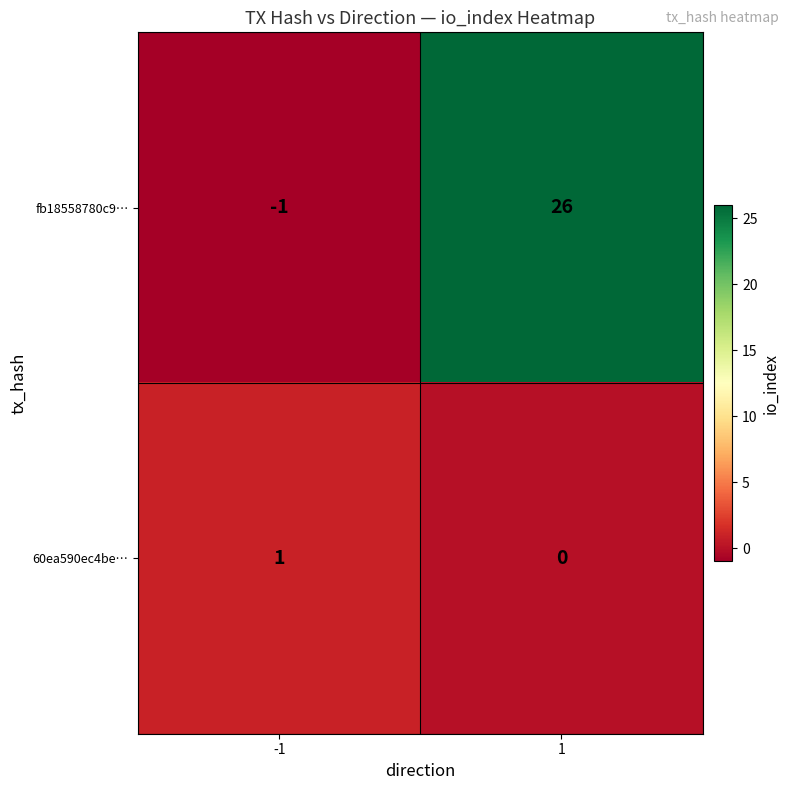

True or false: fb18558780c9… has a value of -1 at -1.

True